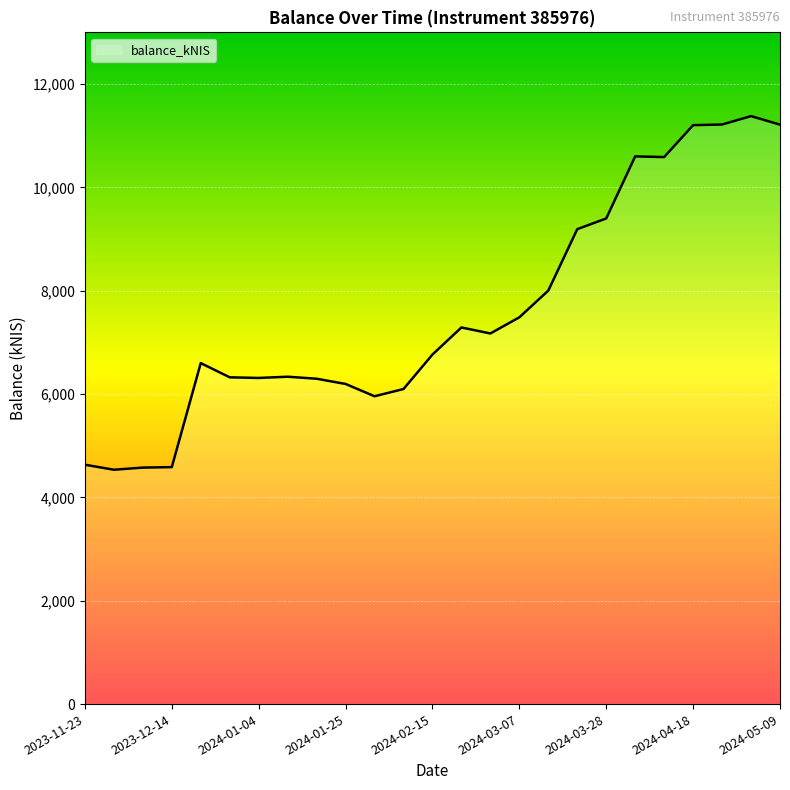

What is the difference between the maximum and minimum values?

6844.0